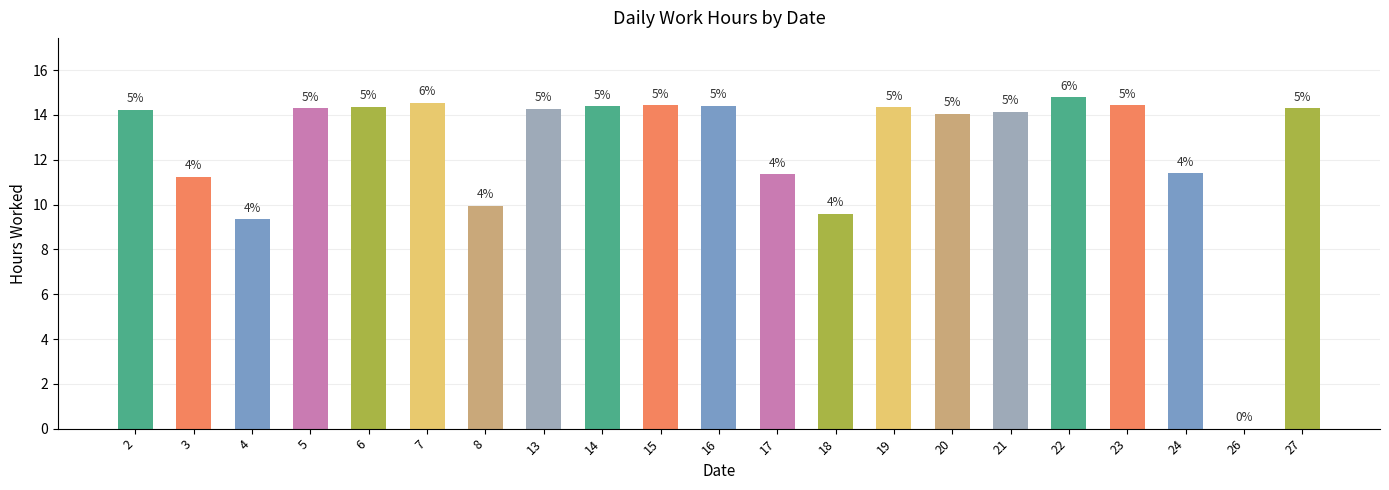

The chart shows a value of 14.4 at 14. True or false?

True